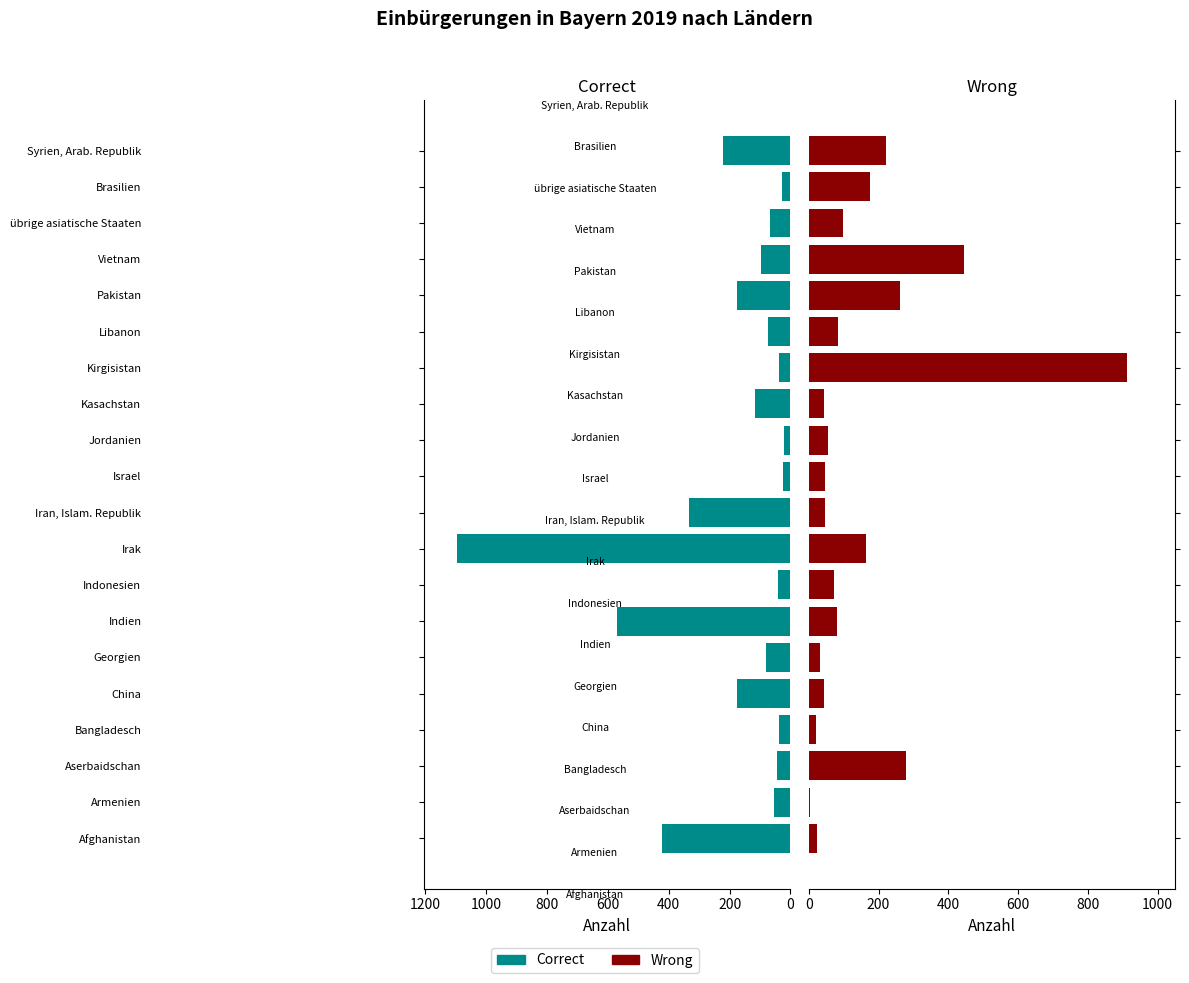

Which series has the largest total across all categories?

Correct